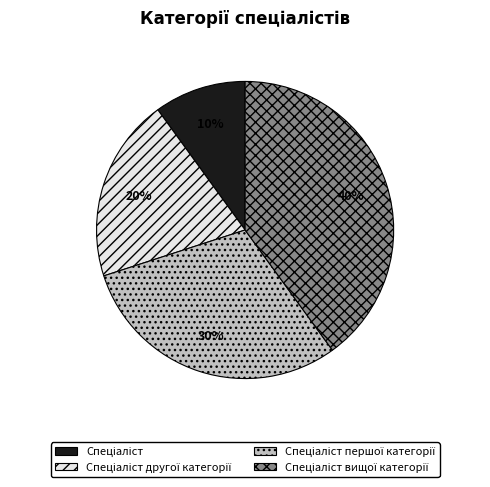

Is there a majority slice in this chart?

No